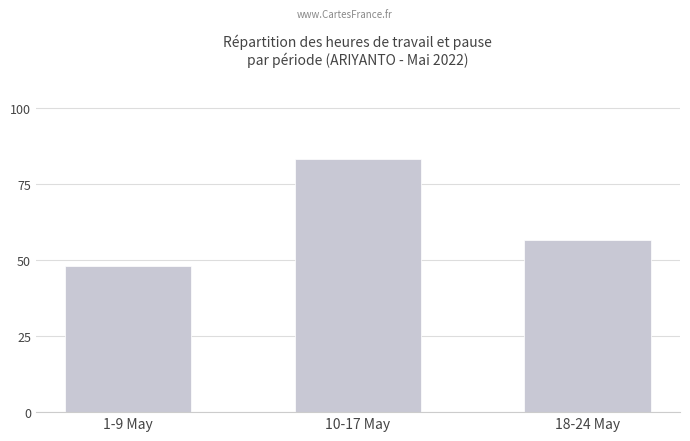

What position from the right is 18-24 May?

1